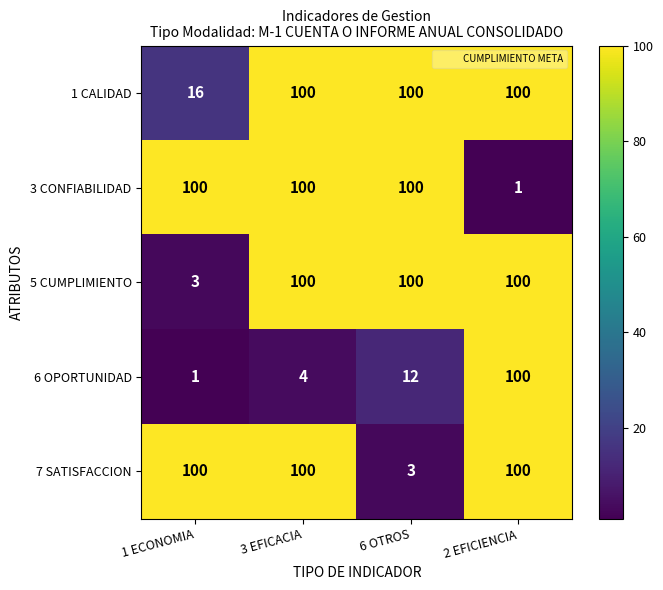

Which series changed the most between 6 OTROS and 2 EFICIENCIA?

3 CONFIABILIDAD